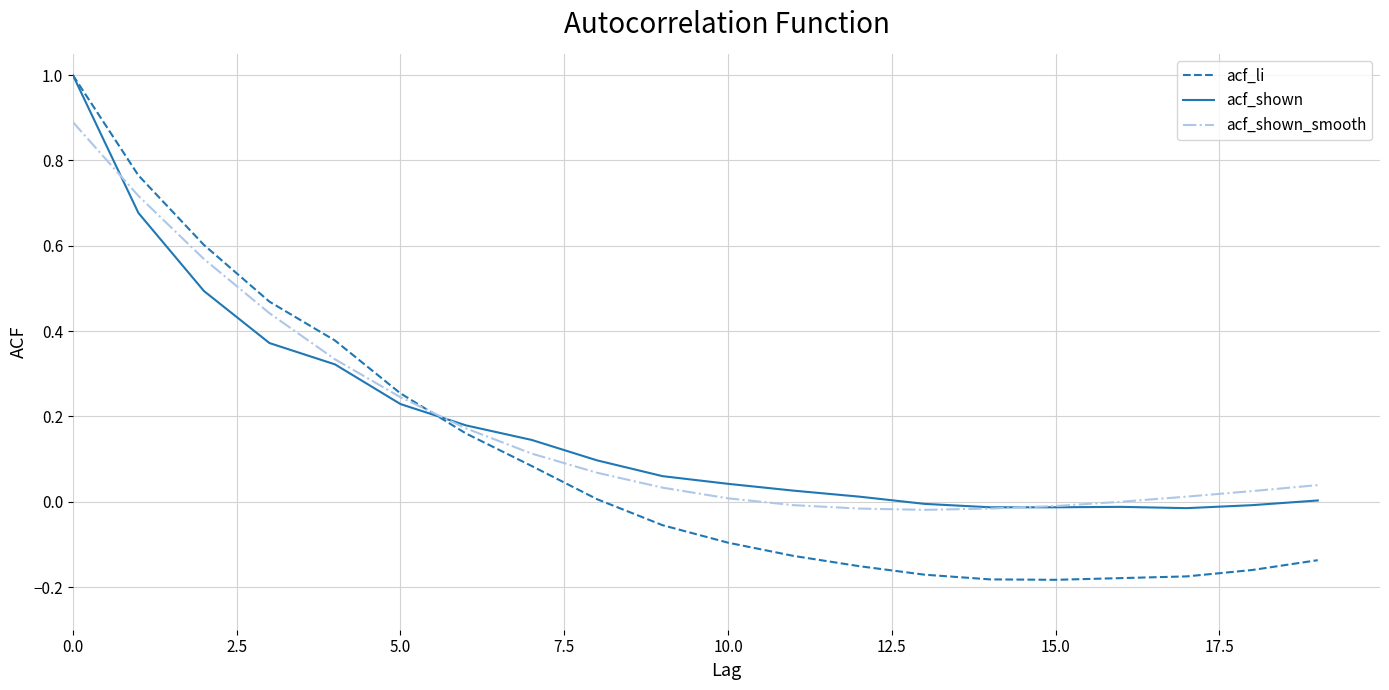

Which series has the widest spread of values?

acf_li